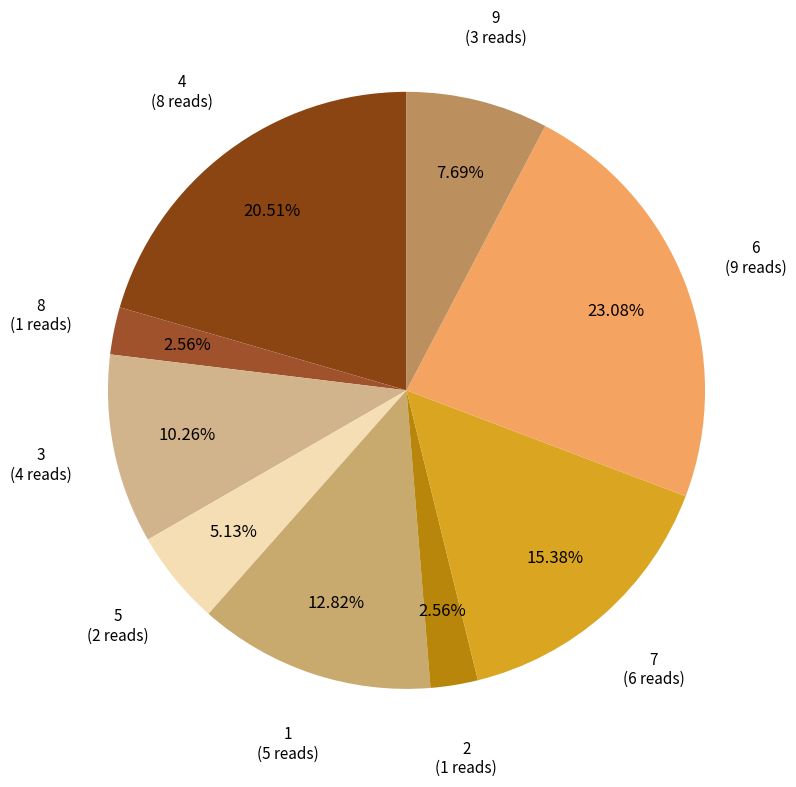

Count the number of slices in the pie.

9